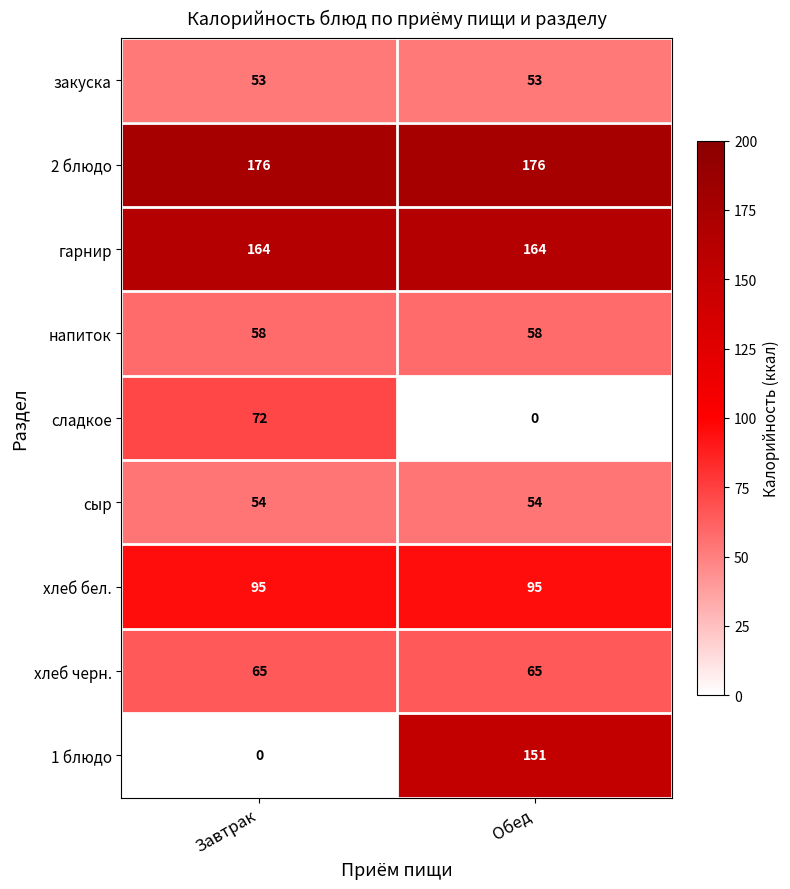

Rank the series by their maximum value, from highest to lowest.

2 блюдо, гарнир, 1 блюдо, хлеб бел., сладкое, хлеб черн., напиток, сыр, закуска